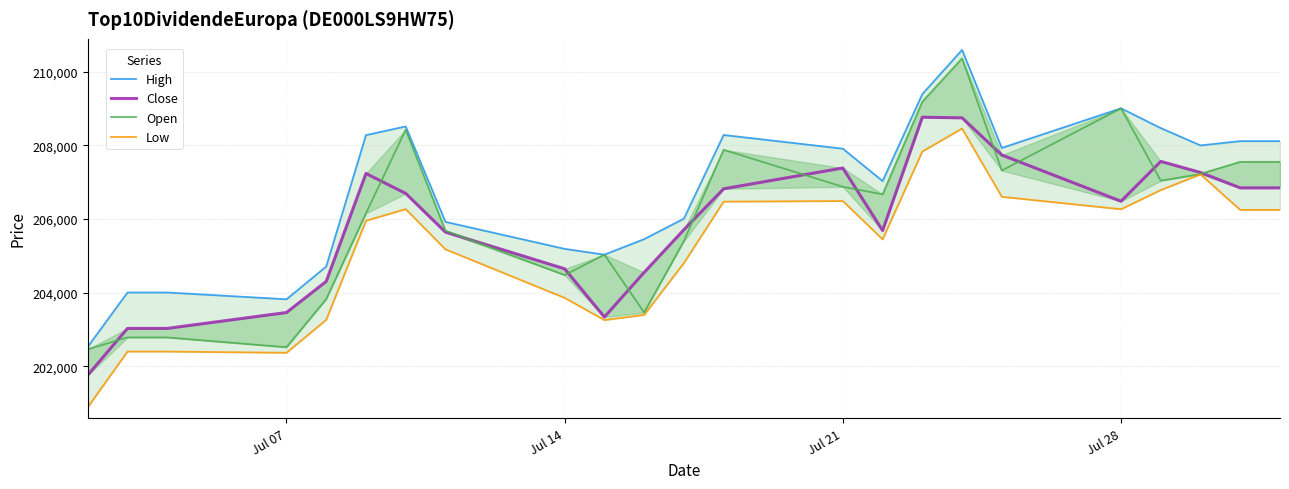

What is the difference between the maximum and minimum values in the High series?

8060